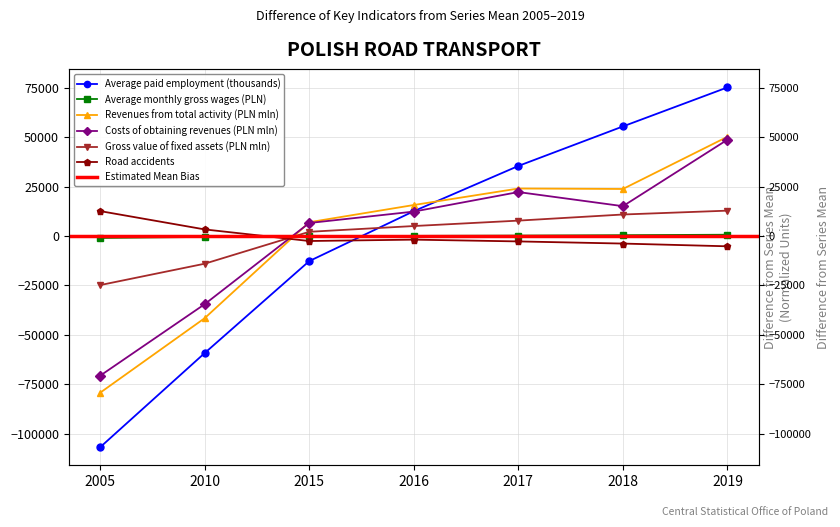

Reading left to right, what are all the values shown in this chart?

Average paid employment (thousands): 2005=-106847.4	2010=-59198.4	2015=-12676.4	2016=12581.6	2017=35467.6	2018=55462.6	2019=75210.6
Average monthly gross wages (PLN): 2005=-966.0	2010=-427.0	2015=-43.0	2016=86.0	2017=236.0	2018=438.0	2019=676.0
Revenues from total activity (PLN mln): 2005=-79267.8	2010=-41549.0	2015=6996.7	2016=15708.7	2017=24047.2	2018=23820.2	2019=50244.0
Costs of obtaining revenues (PLN mln): 2005=-70655.9	2010=-34472.2	2015=6609.7	2016=12377.9	2017=22260.6	2018=15119.3	2019=48760.9
Gross value of fixed assets (PLN mln): 2005=-24809.7	2010=-13988.2	2015=2158.3	2016=5071.7	2017=7810.8	2018=10903.6	2019=12853.6
Road accidents: 2005=12630.7	2010=3362.7	2015=-2502.3	2016=-1805.3	2017=-2709.3	2018=-3795.3	2019=-5181.3